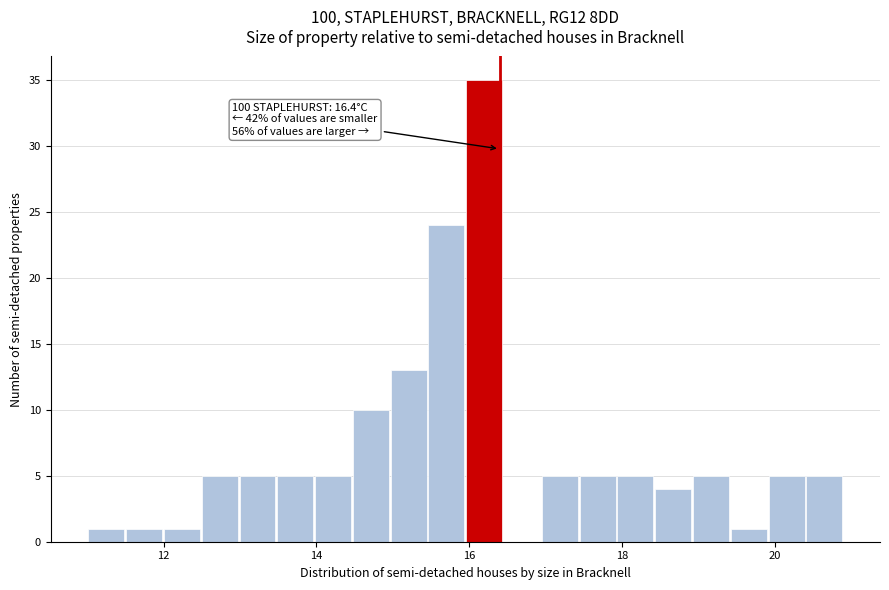

Around what value on the x-axis is the tallest bar? Give the approximate position of its centre, as read against the axis.

16.2